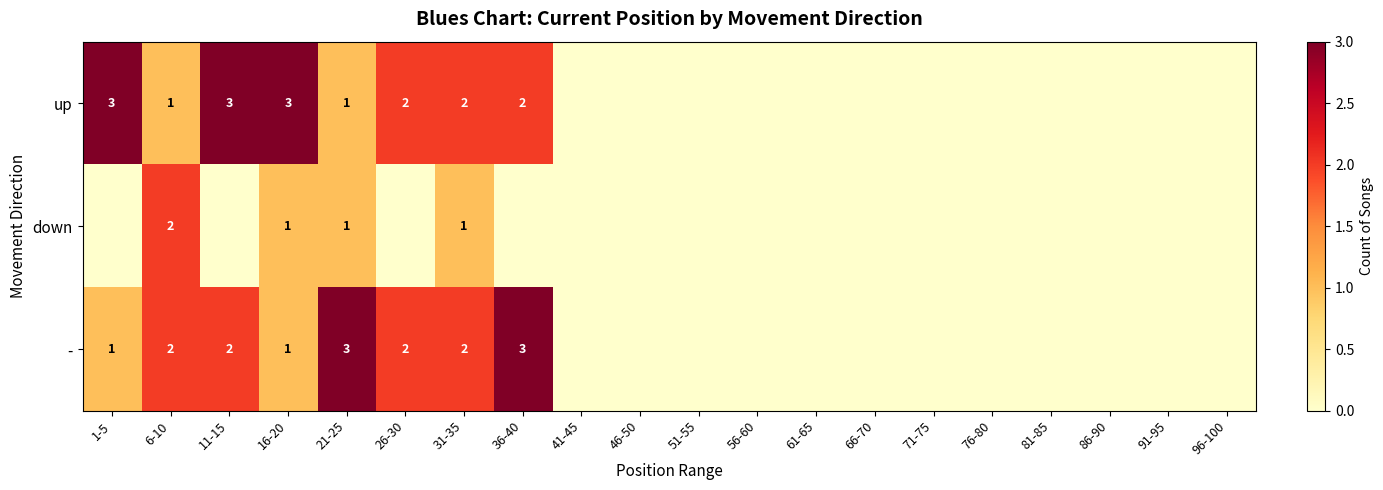

Is it true that up equals 2 at 11-15?

False